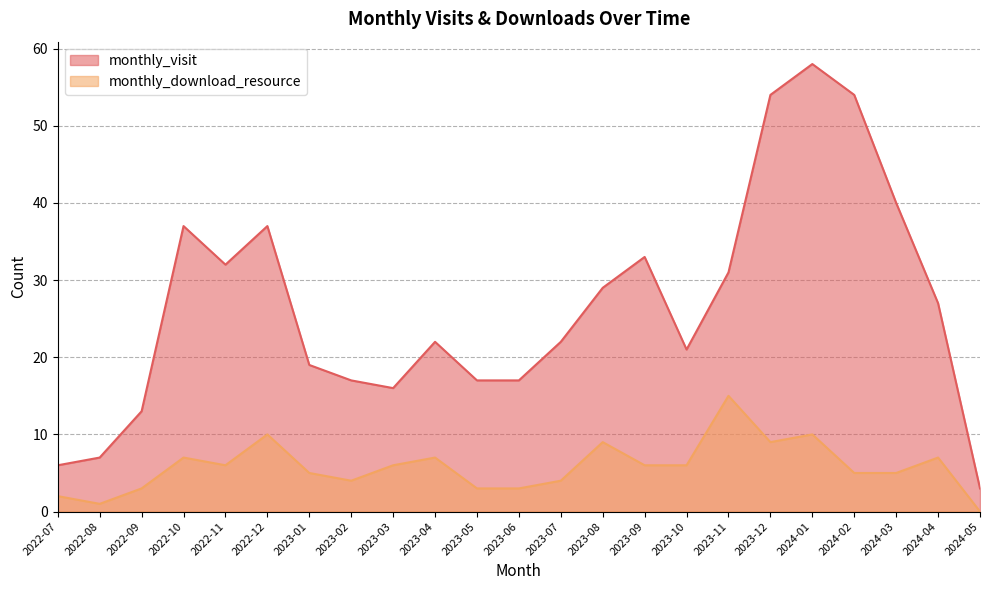

Where does the monthly_download_resource series first go above 6?

2022-10